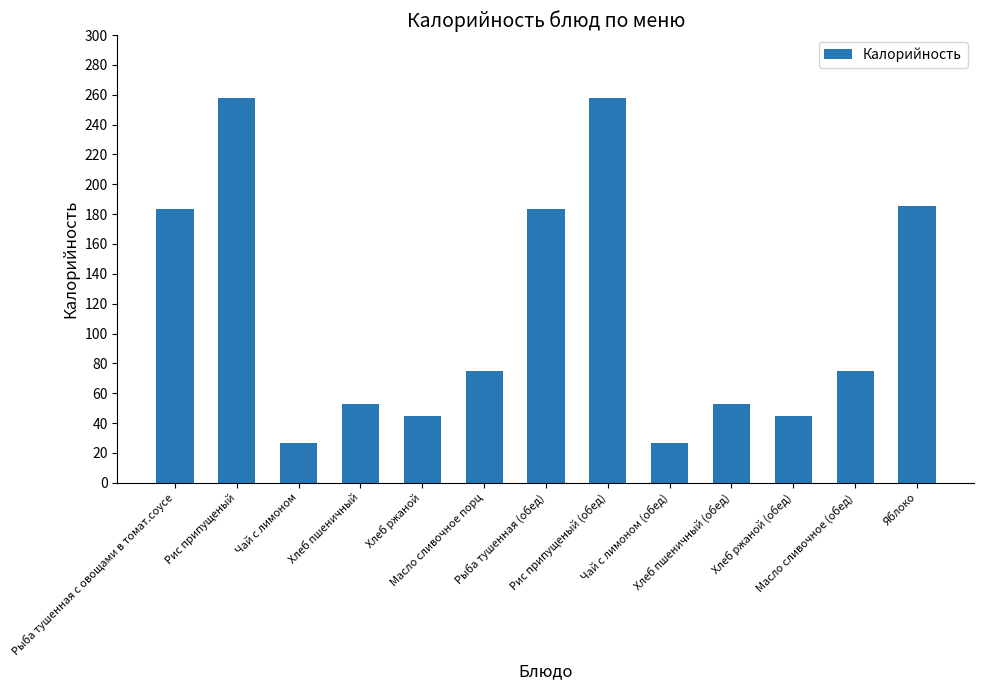

What is the greatest value displayed?

258.0